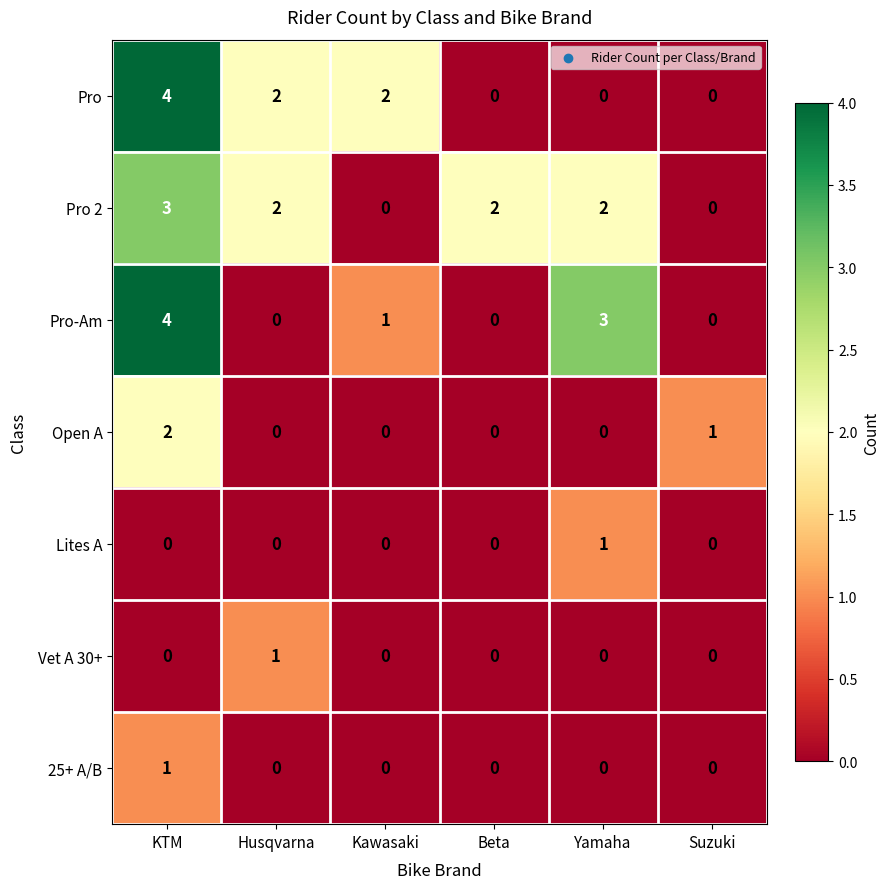

Which series changed the most between Husqvarna and Beta?

Pro